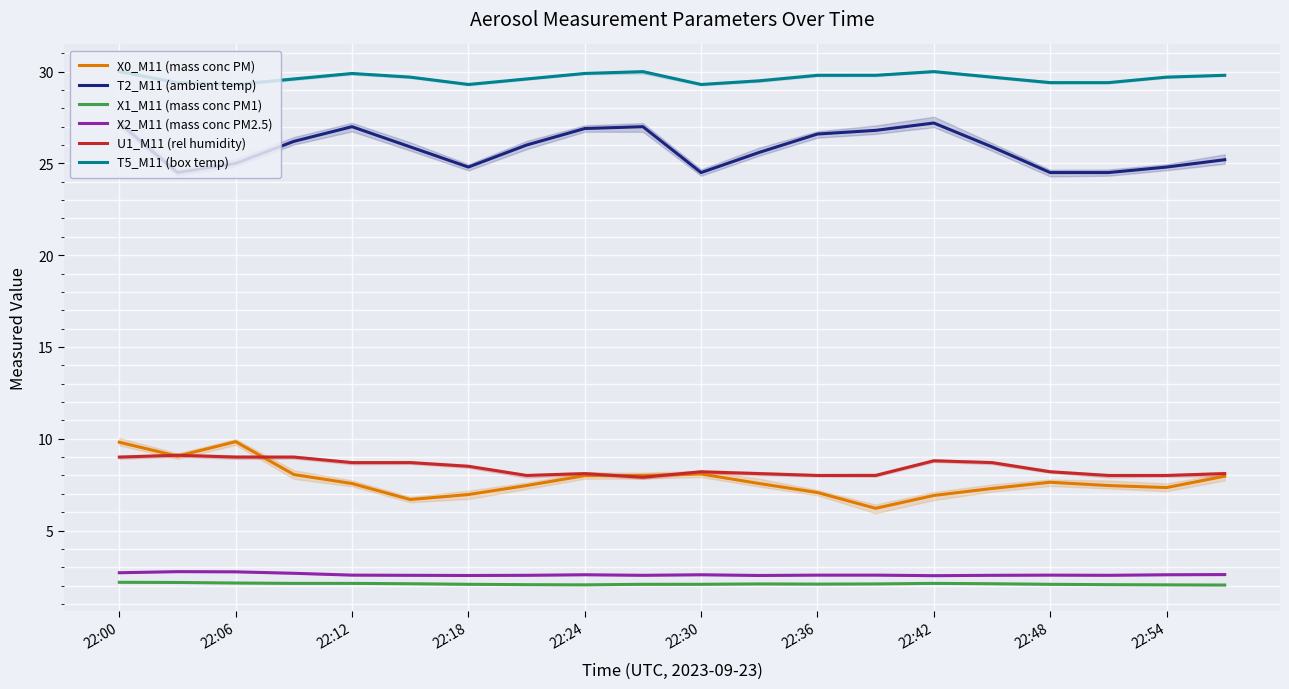

What is the highest value of the X1_M11 (mass conc PM1) series?

2.2